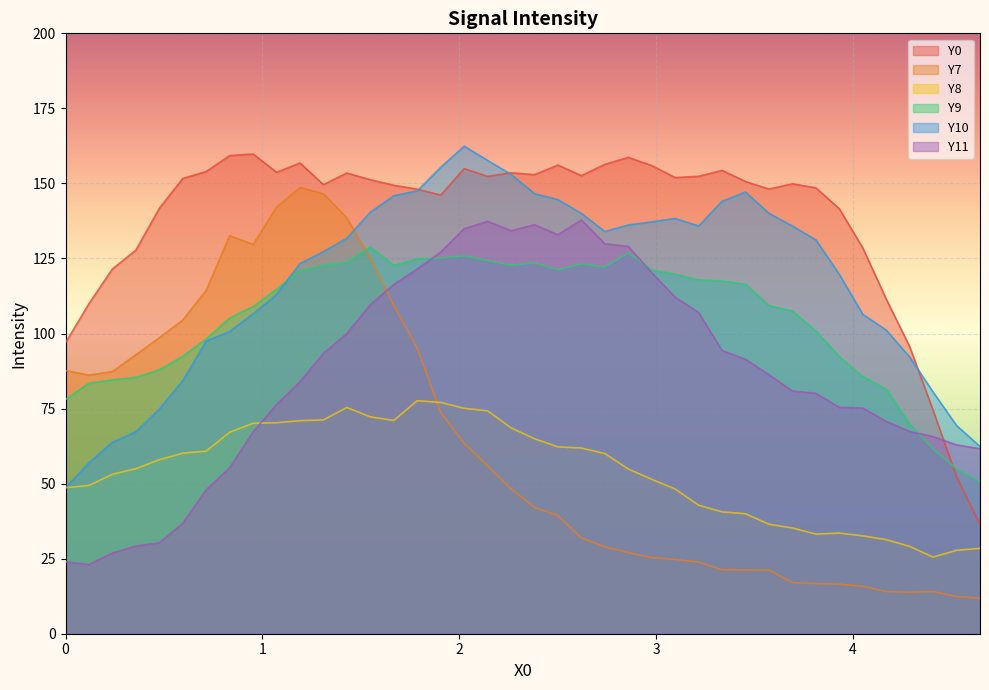

Between 3.2168 and 4.2891, which is larger?

3.2168